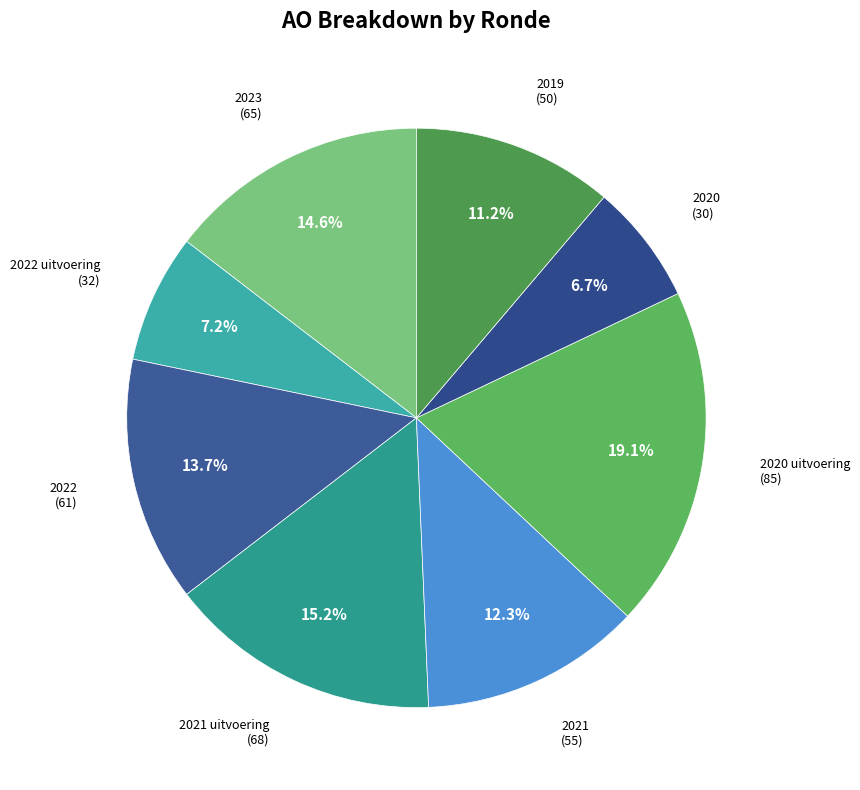

To the nearest percent, what is the difference between the largest and smallest slice percentages?

12%